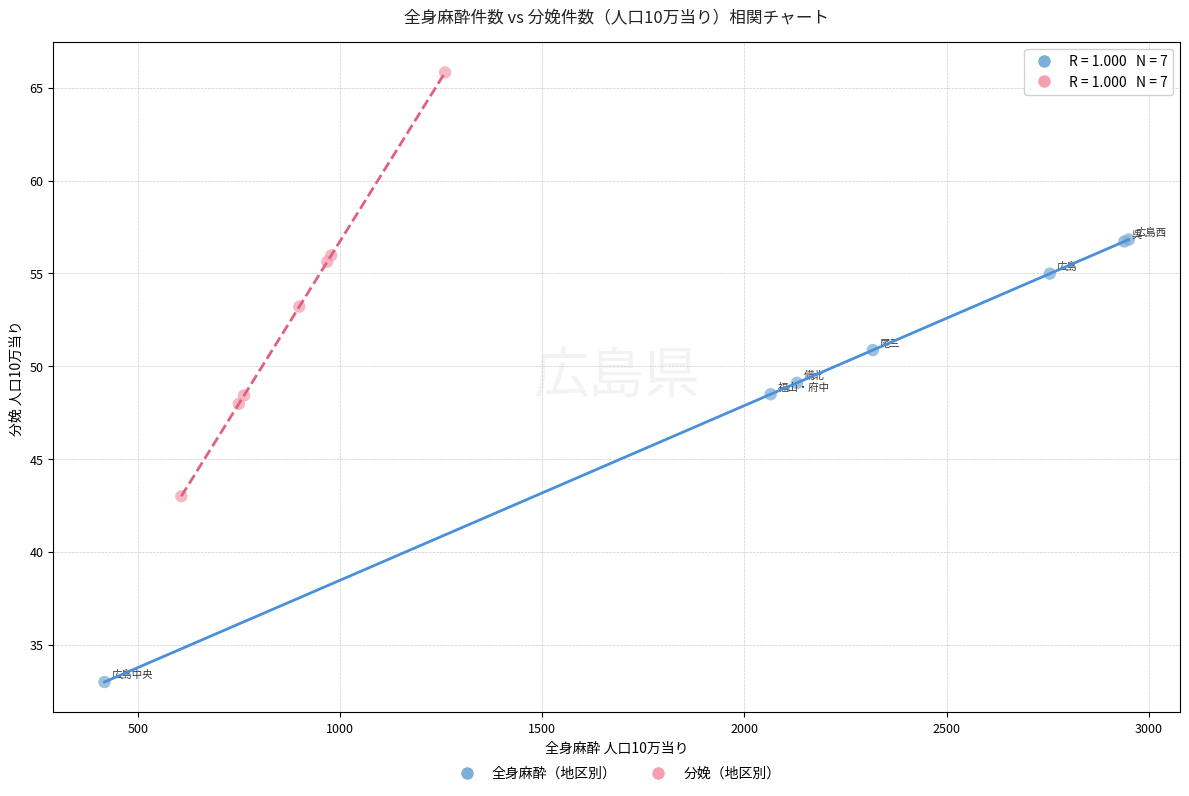

Which series reaches the minimum Y coordinate?

全身麻酔（地区別）